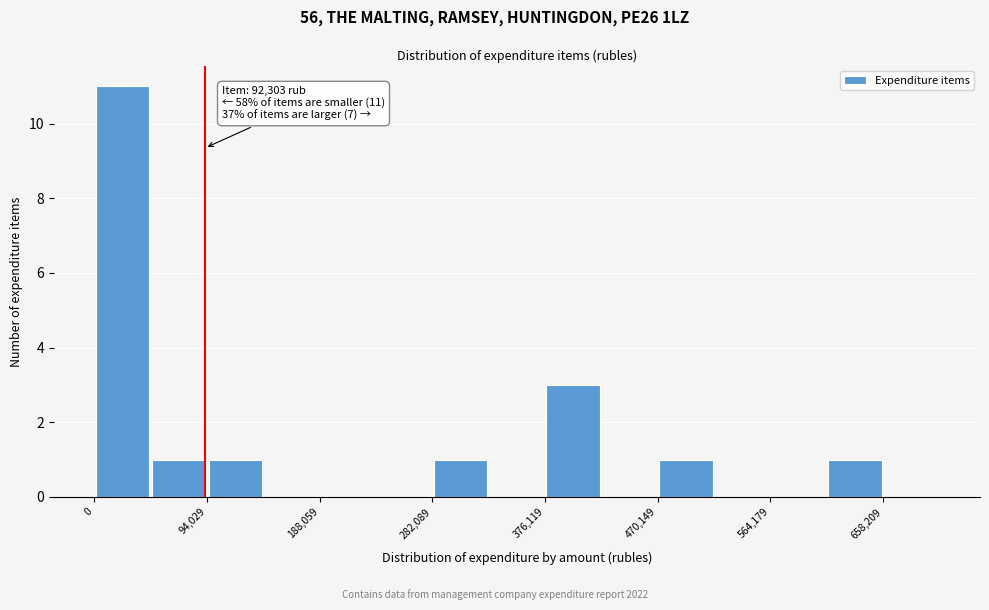

Which range on the x-axis has the tallest bar?

0 to 50000